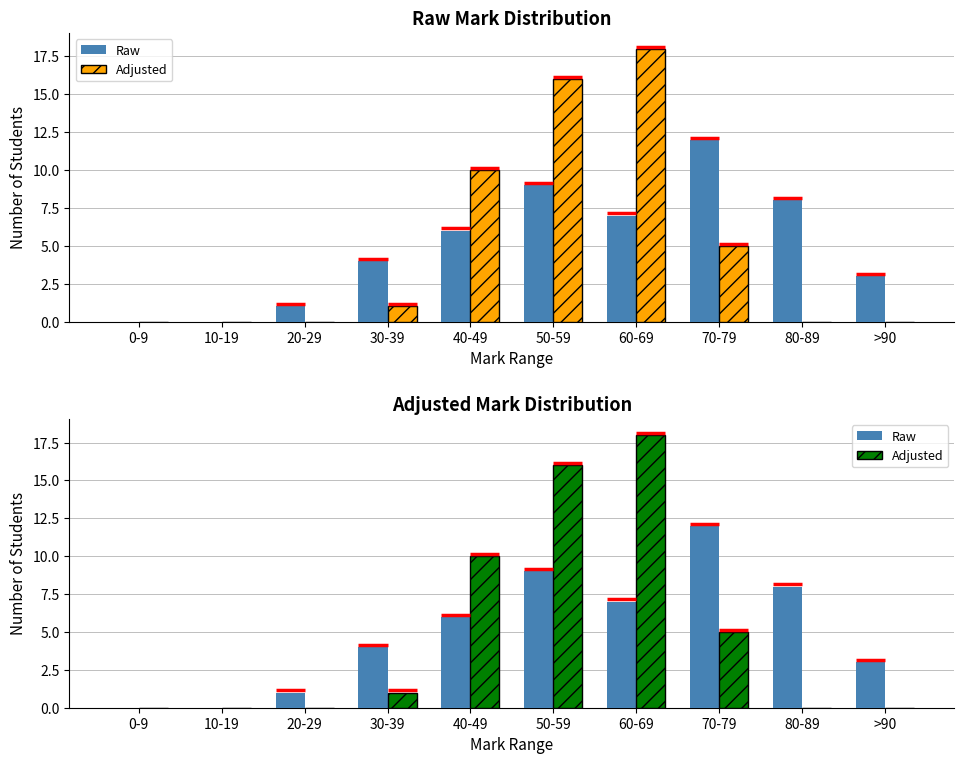

How many series are shown in this chart?

2